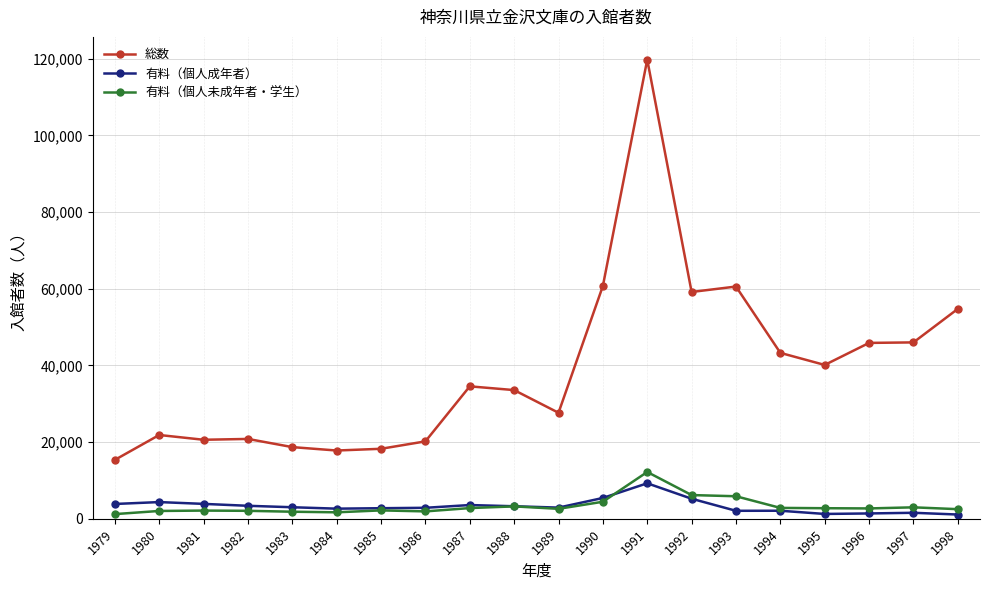

True or false: 有料（個人未成年者・学生） and 総数 cross at least once.

False